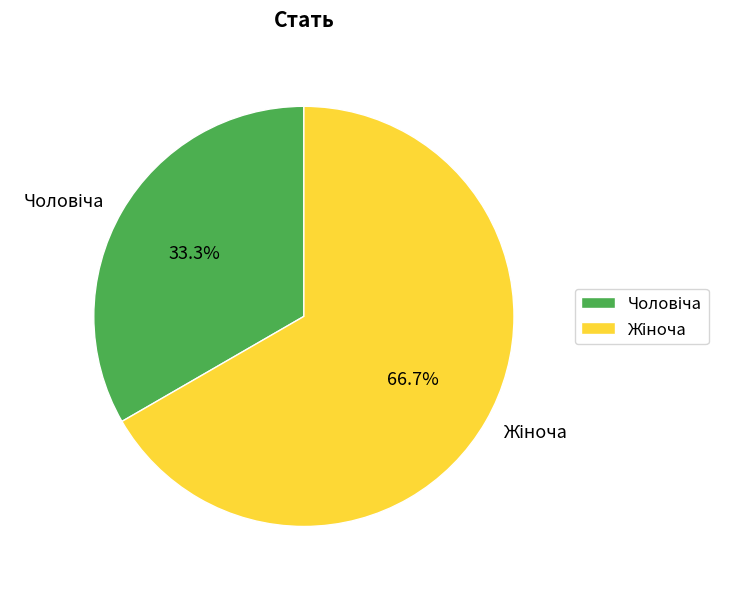

Does any single category account for the majority?

Yes